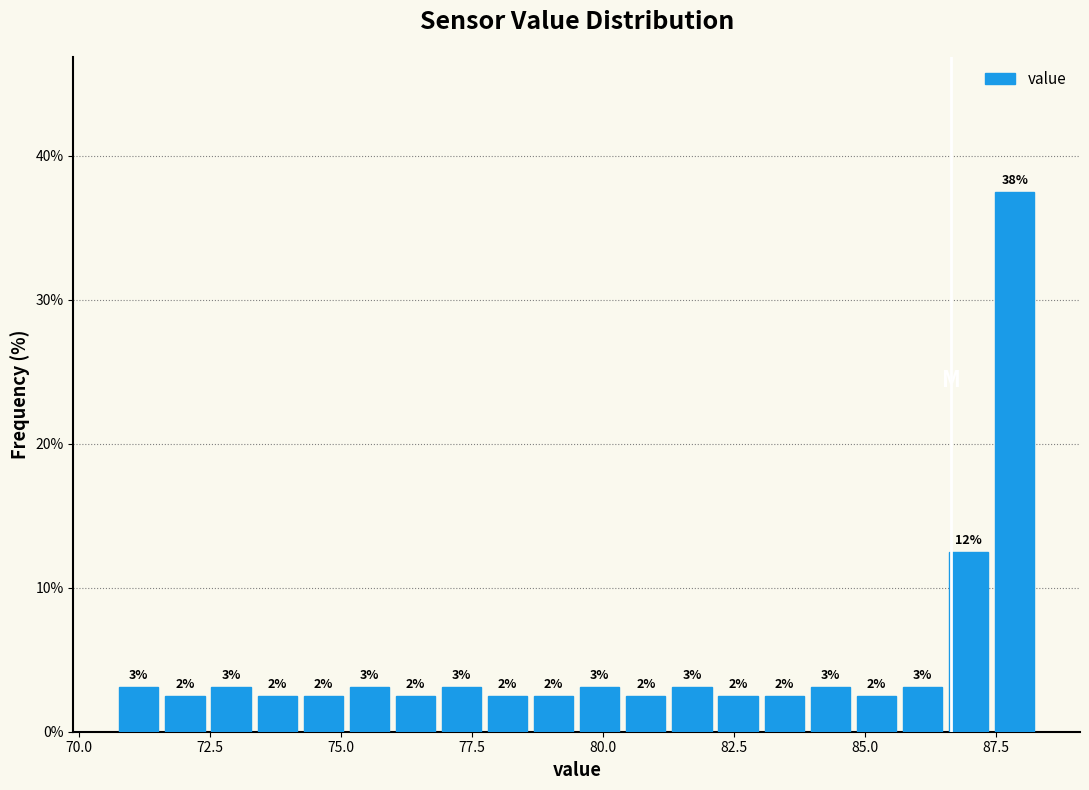

Around what value on the x-axis is the tallest bar? Give the approximate position of its centre, as read against the axis.

88.0